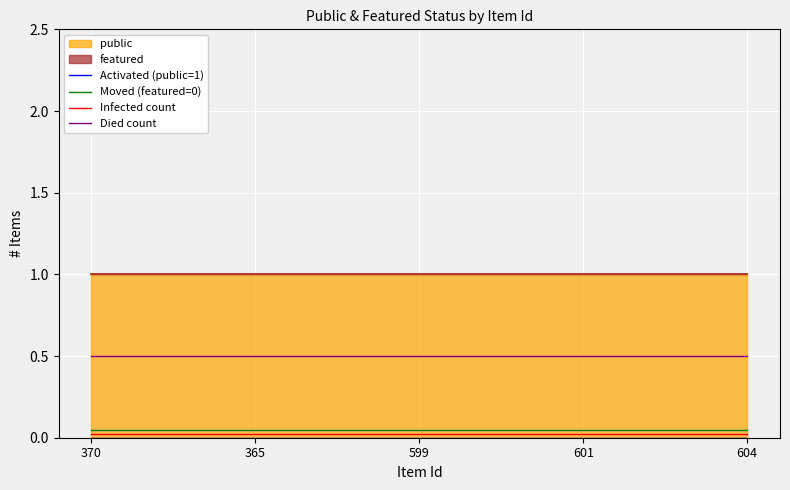

What is the value of the Died count point at the 4th from the left?

0.5